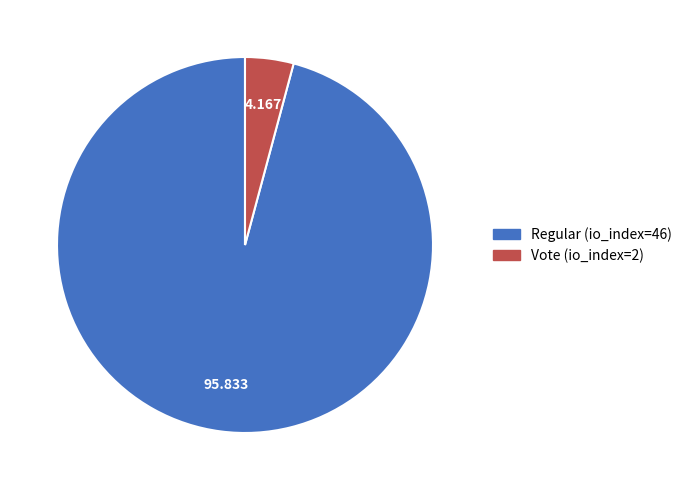

Does Vote (io_index=2) represent more than half of the total?

No